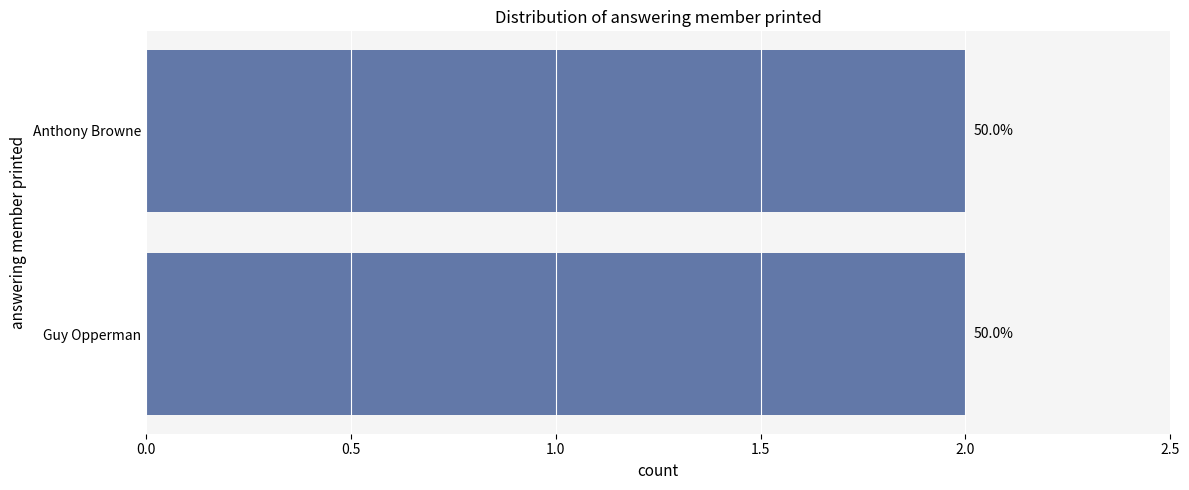

Are the bars grouped side by side (vs. stacked)?

No